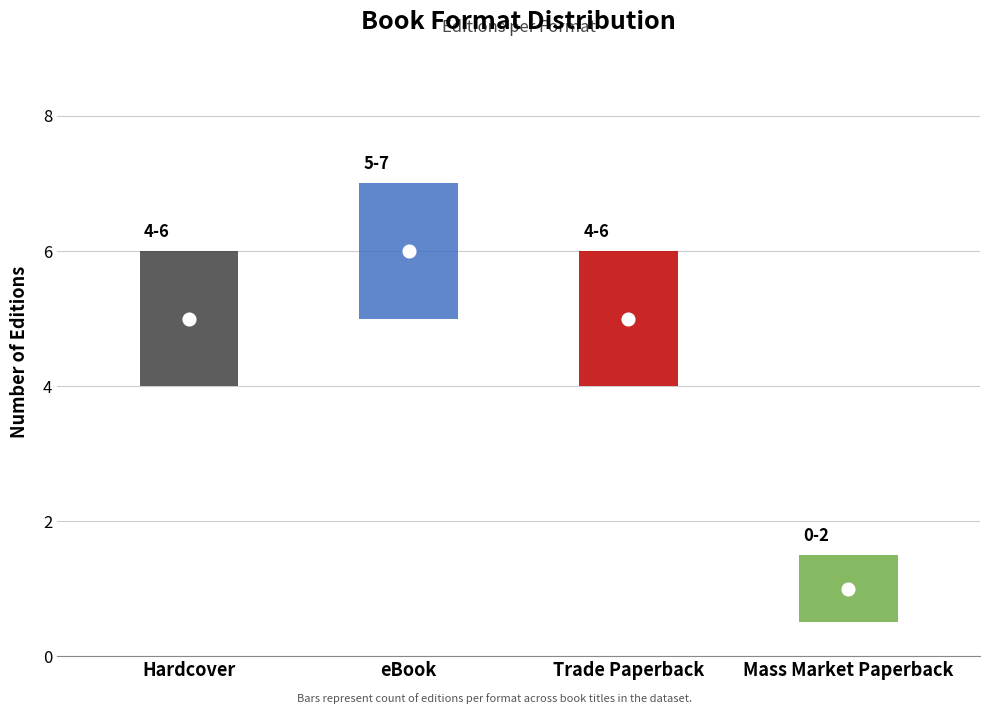

Approximately how many times larger is the value at Trade Paperback compared to Mass Market Paperback?

5.0